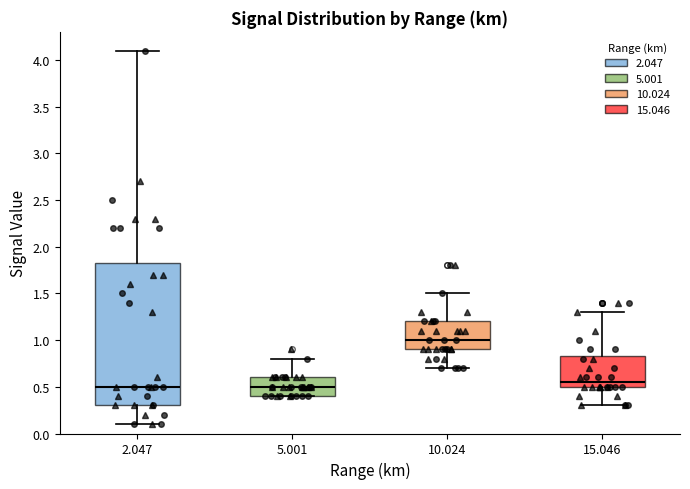

Comparing the boxes themselves (not the whiskers), which one is the tallest?

2.047